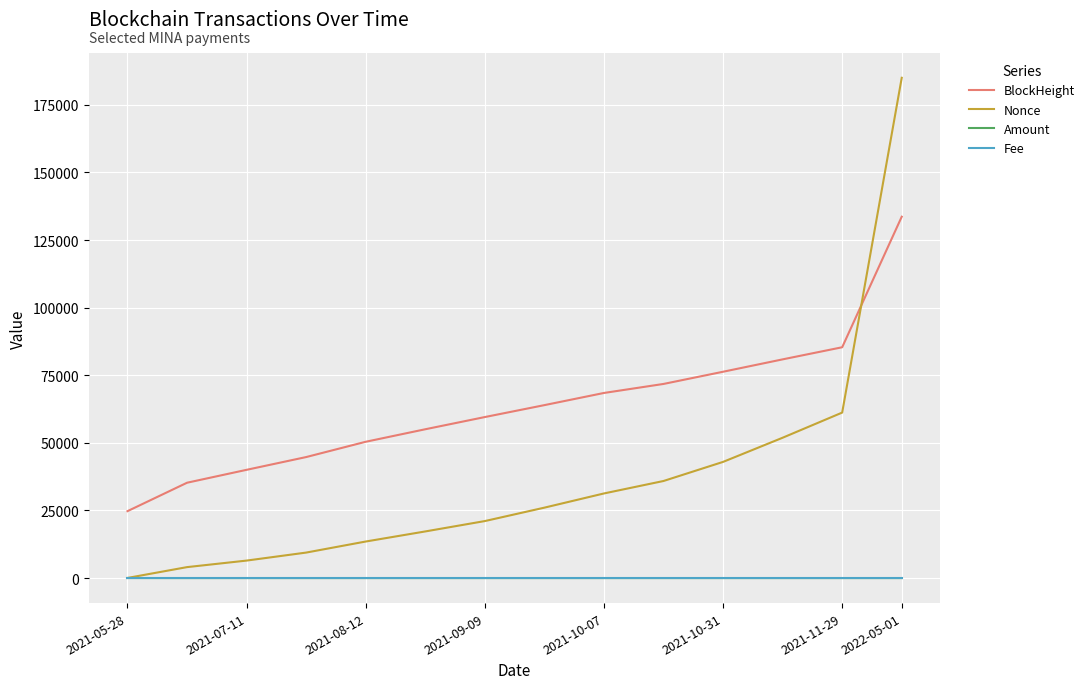

After their last crossing, which series has the higher values: BlockHeight or Nonce?

Nonce